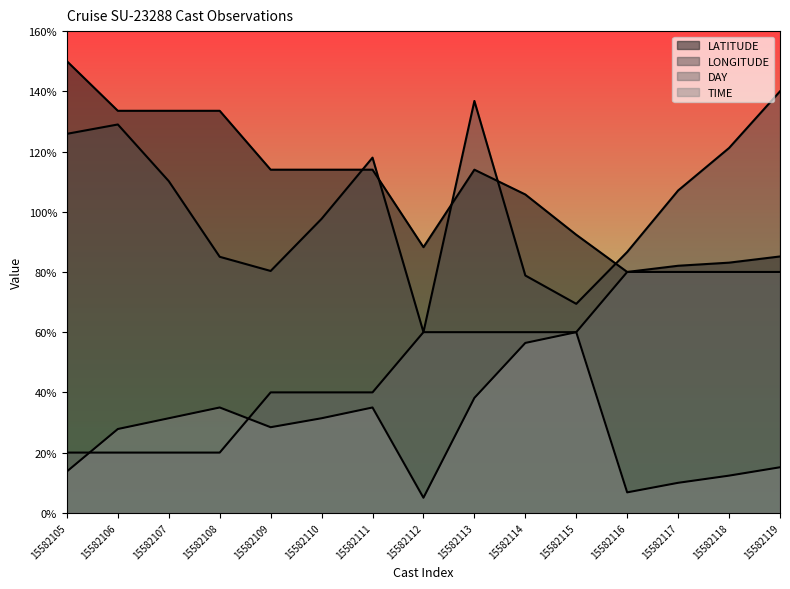

Which category has the highest value across all series?

15582105